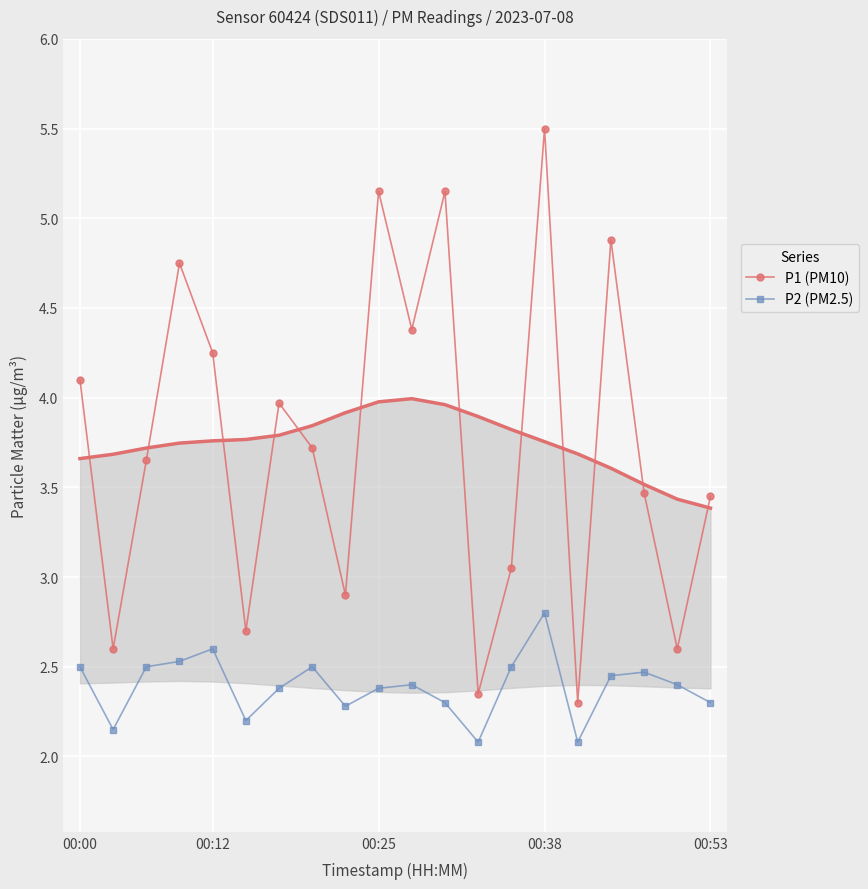

Is the value of P1 (PM10) at 17 greater than the value of P2 (PM2.5) at 5?

Yes